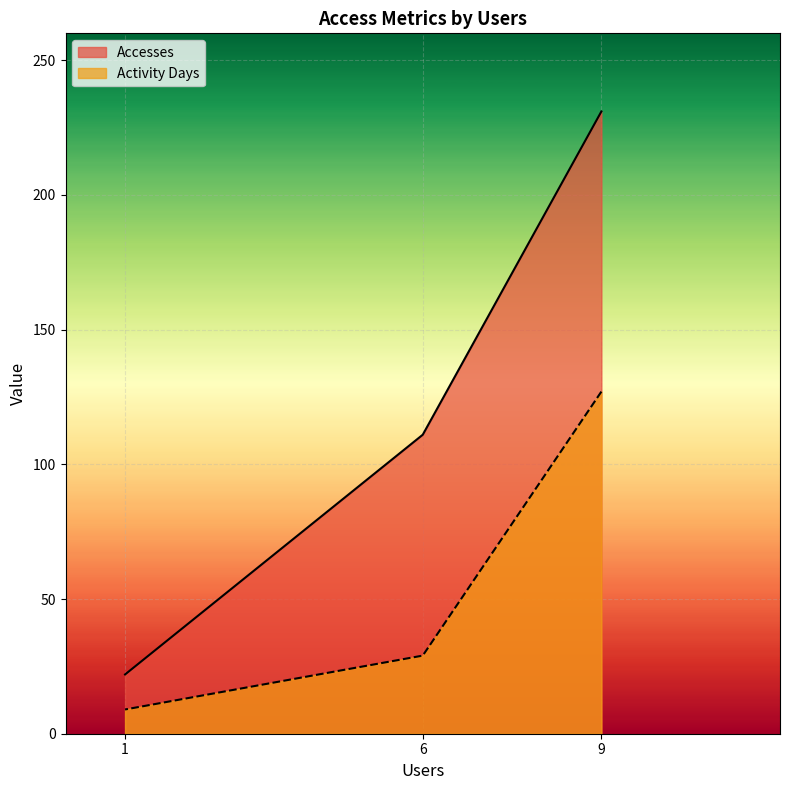

Between 9 and 1, which is larger?

9